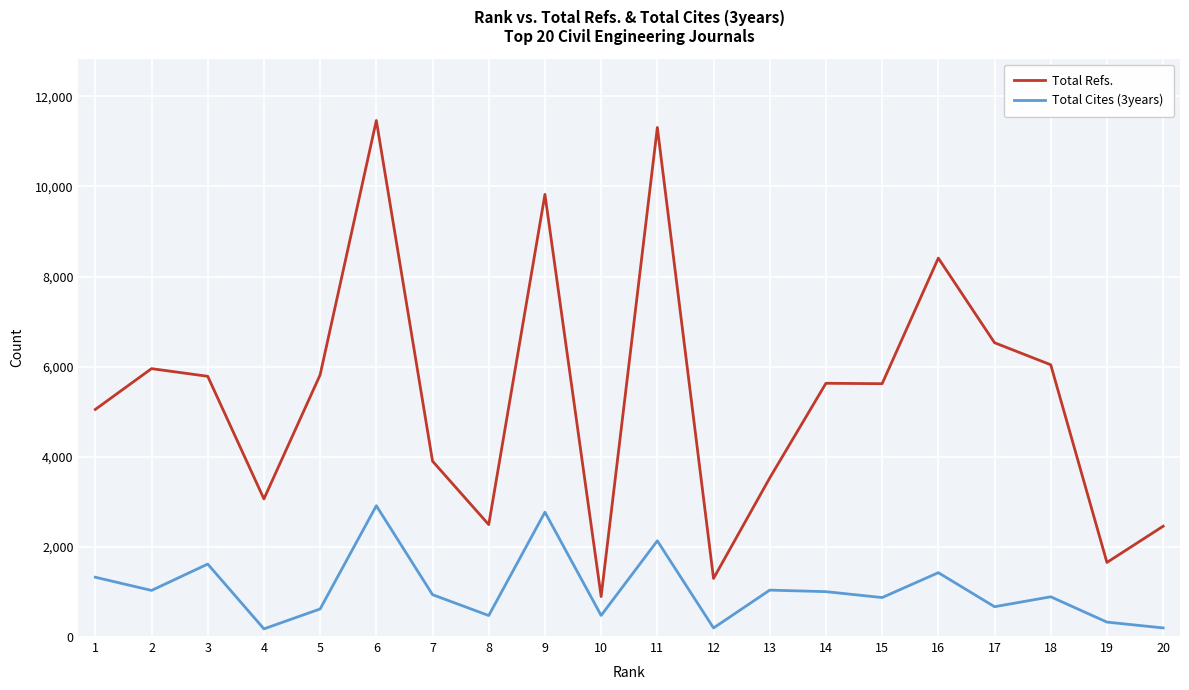

Which series has the largest total across all categories?

Total Refs.